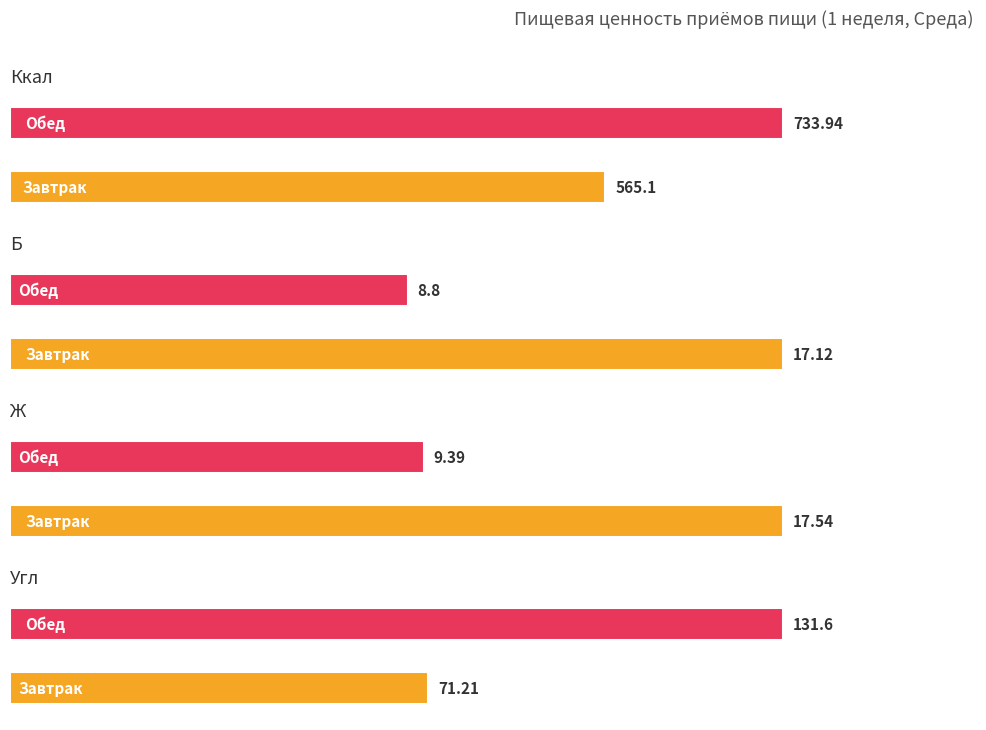

Where does the Ж series first go above 17?

Завтрак